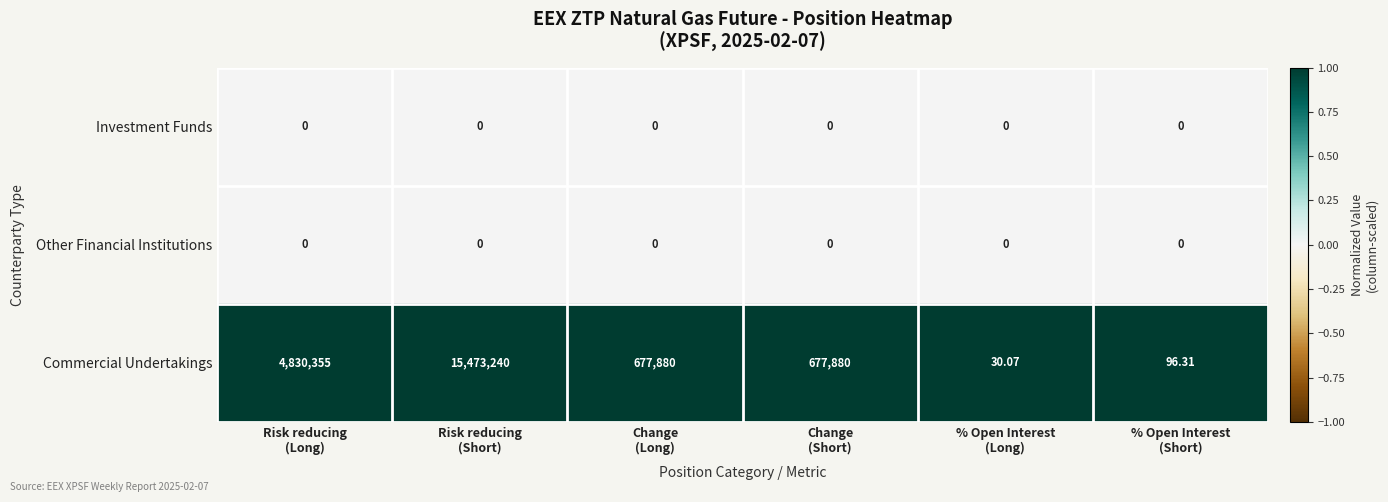

At how many categories does at least one series exceed 0?

6